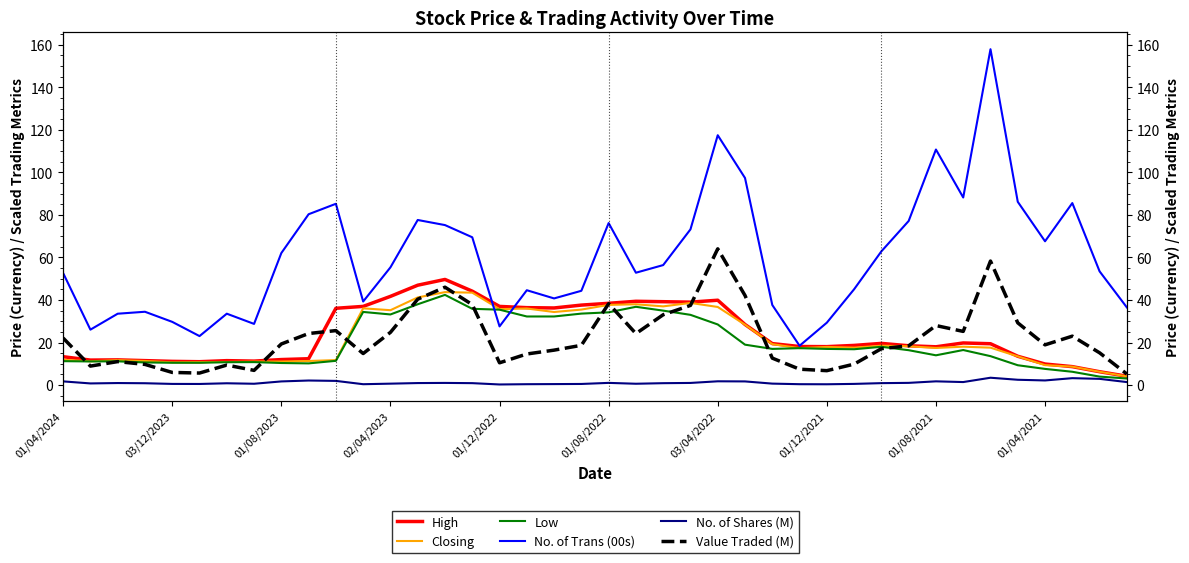

At how many categories does at least one series exceed 96?

4